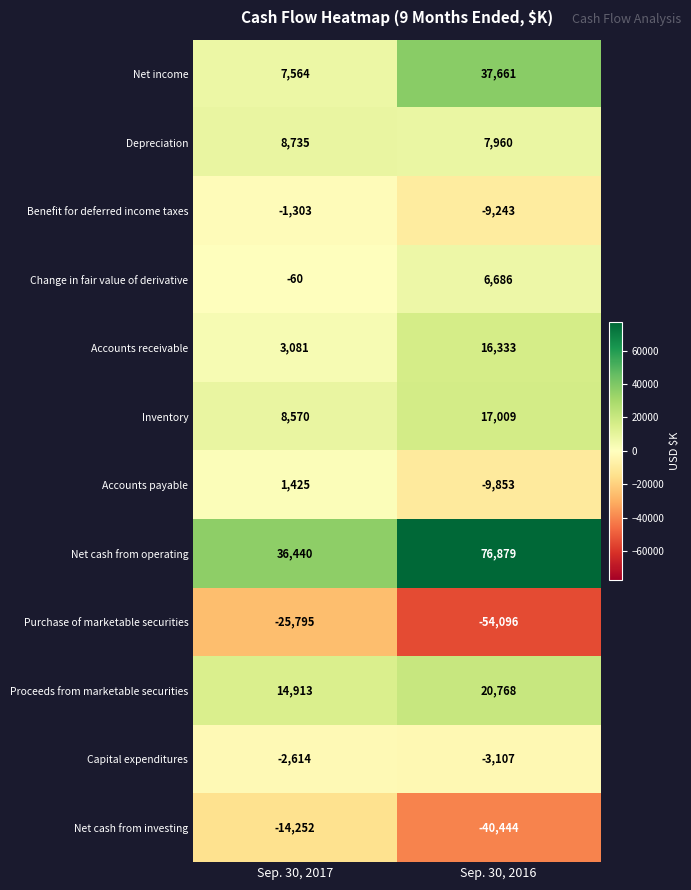

Count the number of categories in the chart.

2